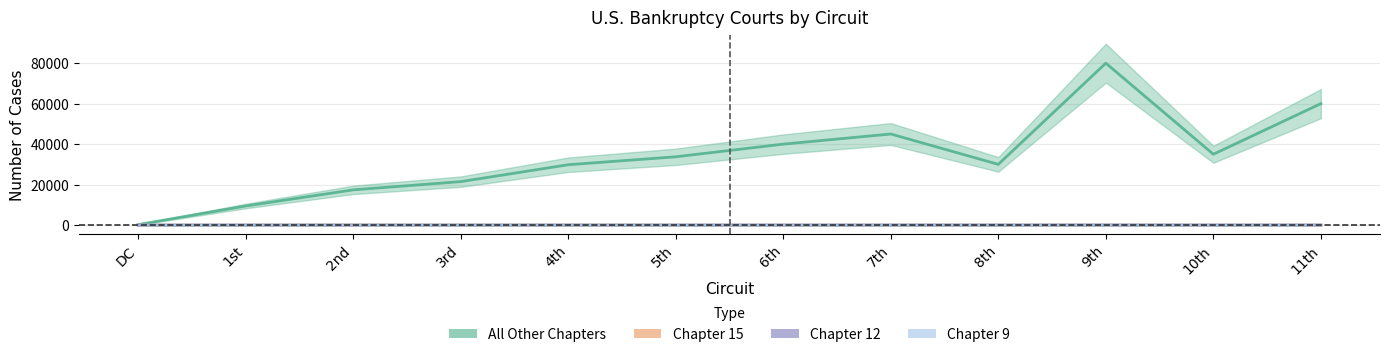

True or false: Chapter 15 and Chapter 9 intersect in this chart.

False